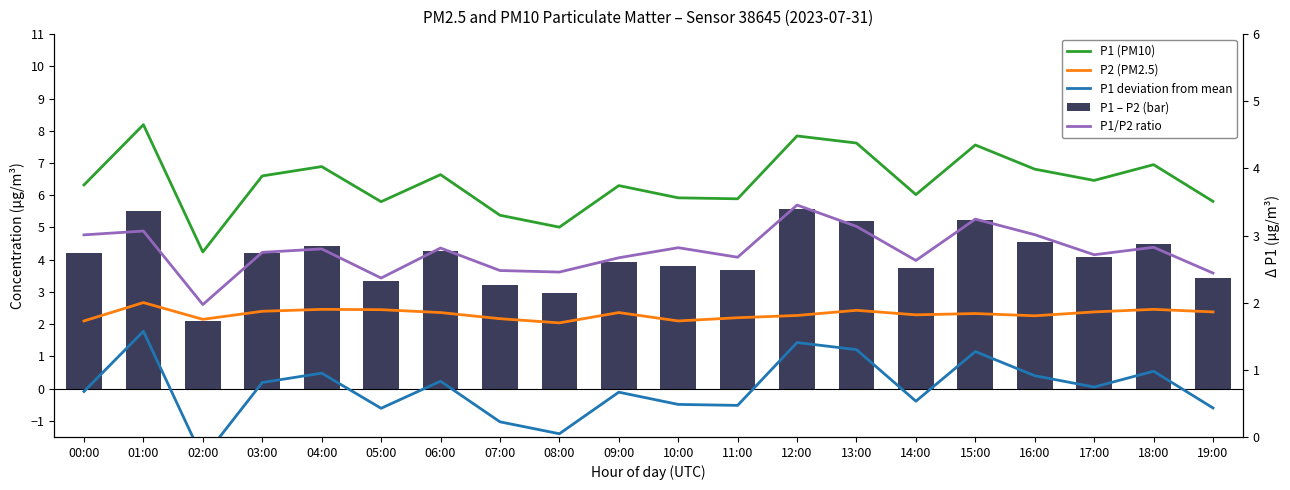

What is the value of the P1 – P2 (bar) bar at the 10th from the left?

3.9